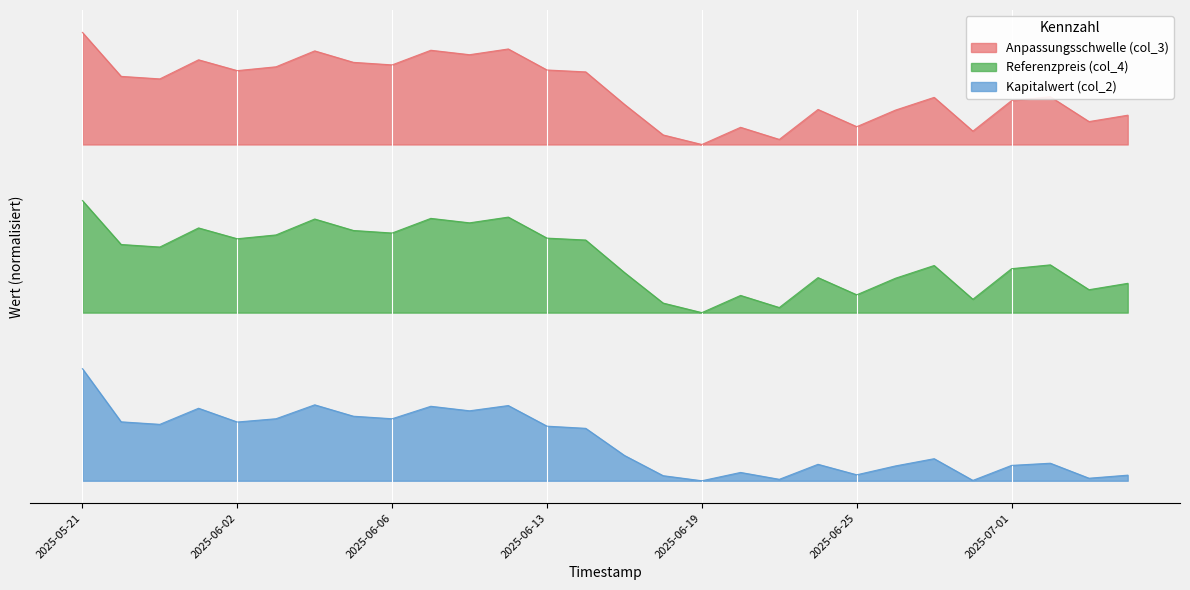

The Kapitalwert (col_2) series shows 0.0 at 2025-06-19. True or false?

True